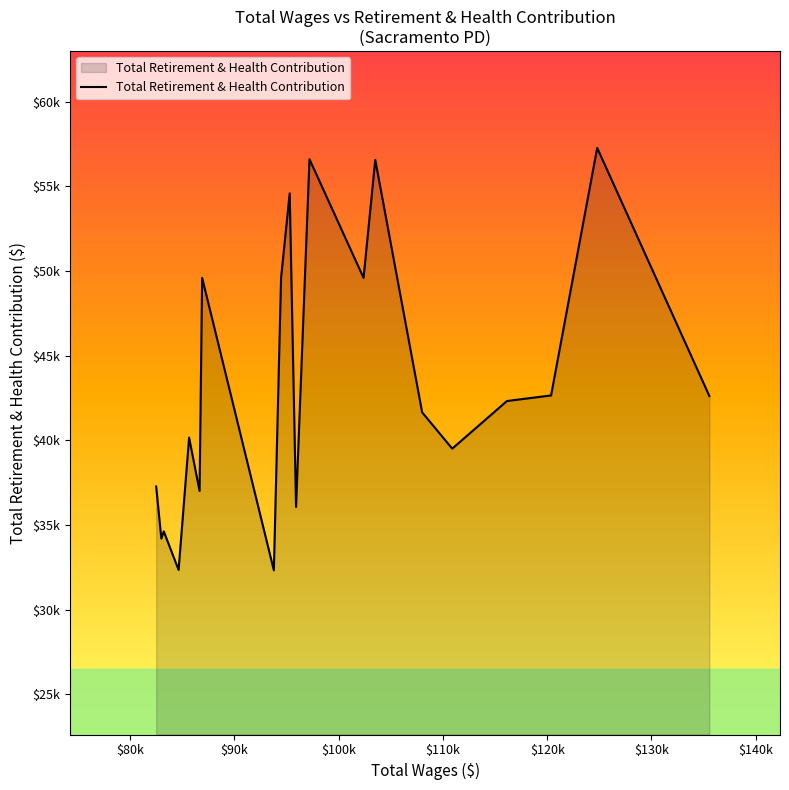

Does the chart have visible grid lines?

No